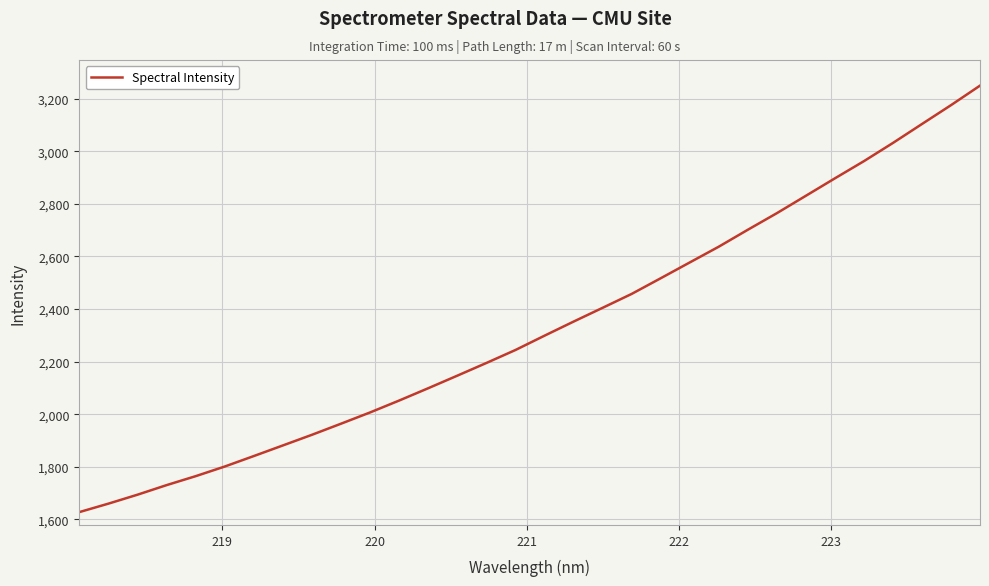

How many categories are shown in the chart?

32